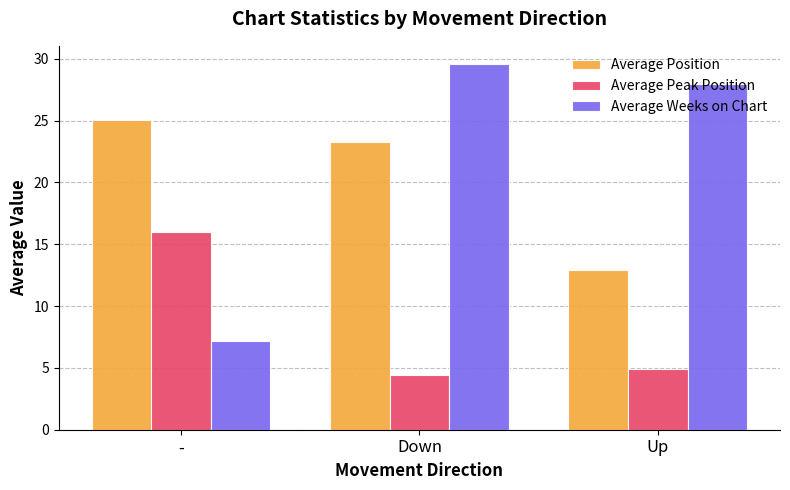

At which category is the sum across all series the highest?

Down